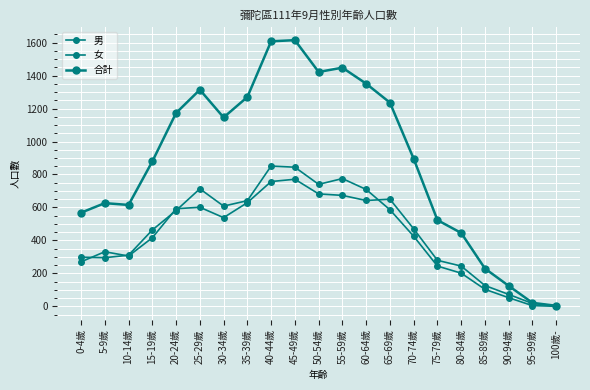

Is this an area chart (filled region under the line)?

No